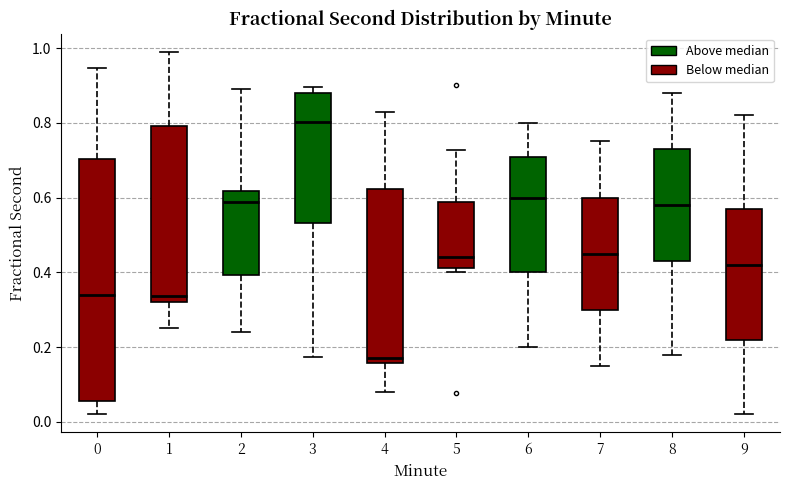

Which box's median line is the lowest?

4